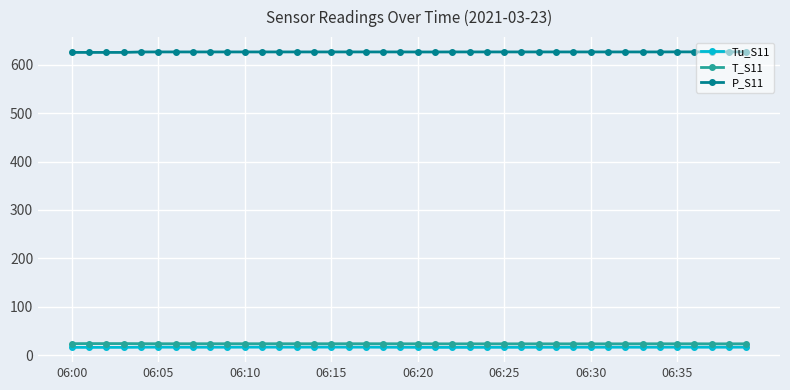

What are all the series names shown in the legend?

Tu_S11, T_S11, P_S11